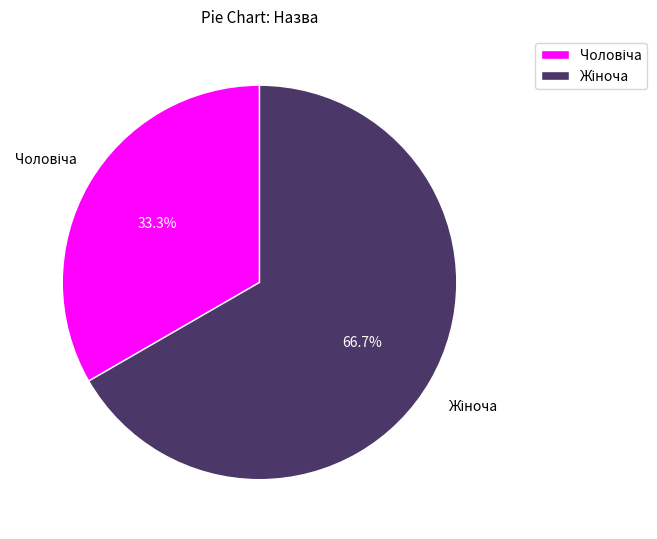

Does any single category account for the majority?

Yes